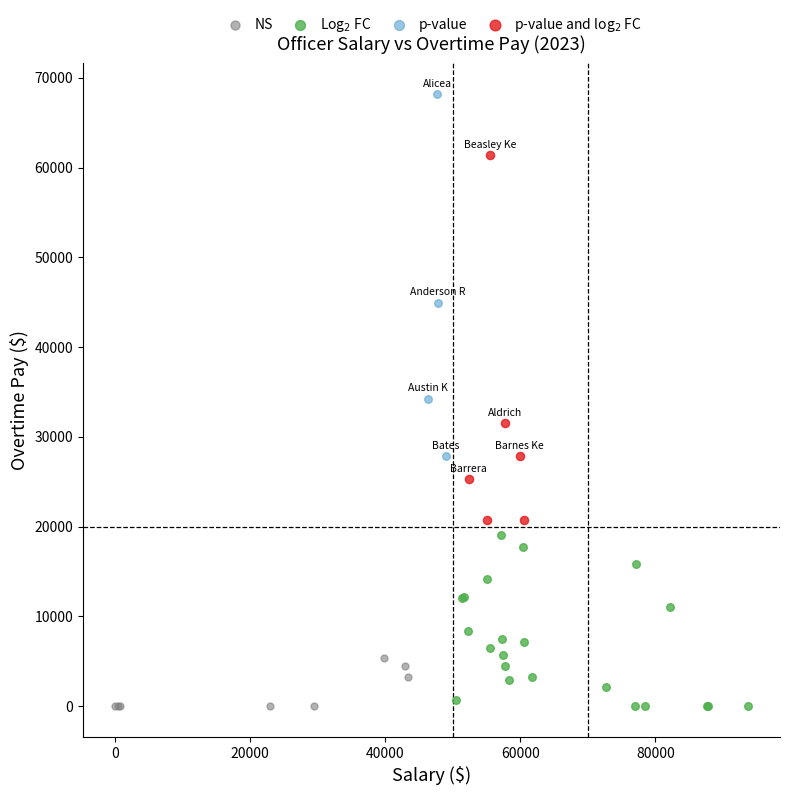

Which series contains the highest Y value?

p-value